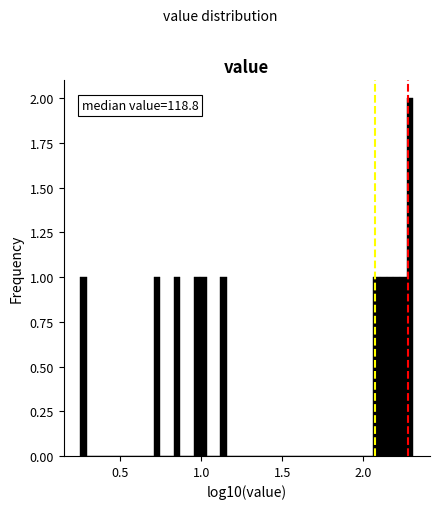

Read against the x-axis, roughly where is the centre of the tallest bar?

2.30